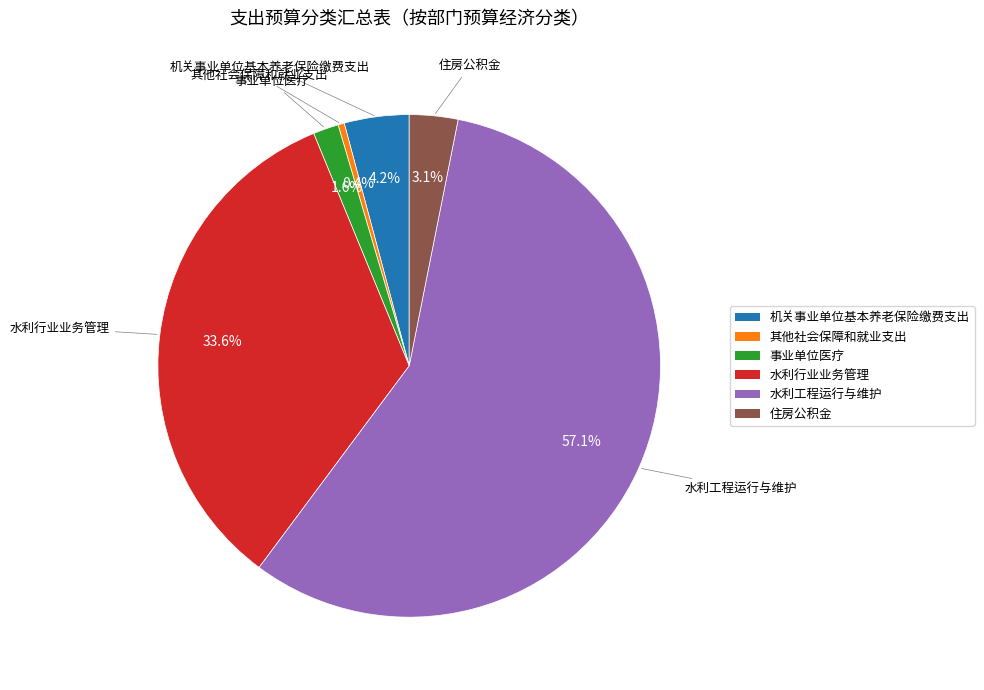

Which slice is the smallest?

其他社会保障和就业支出